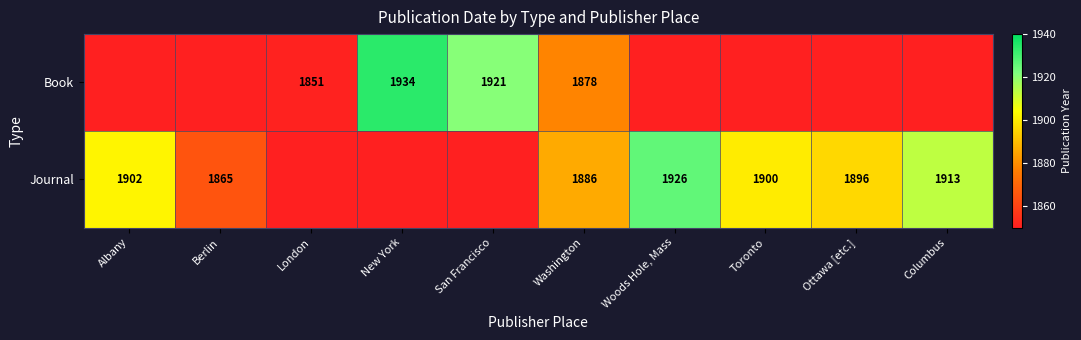

Is it true that Journal equals 1865 at Berlin?

True